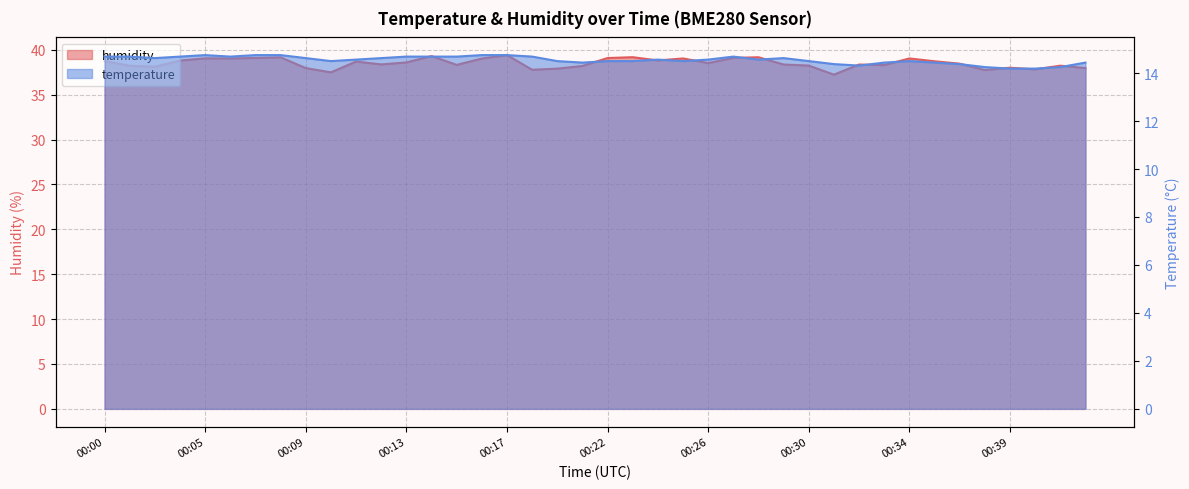

What is the approximate value of temperature at 00:16?

14.8